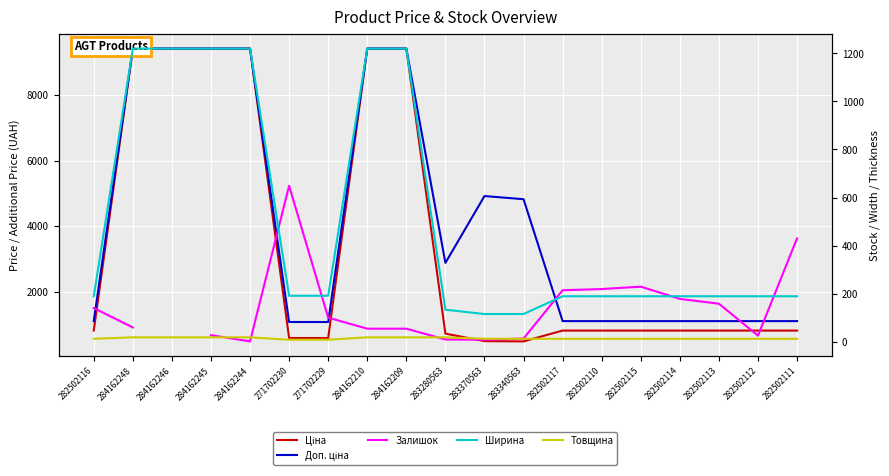

Is it true that Доп. ціна equals 5637.9 at 284162246?

False